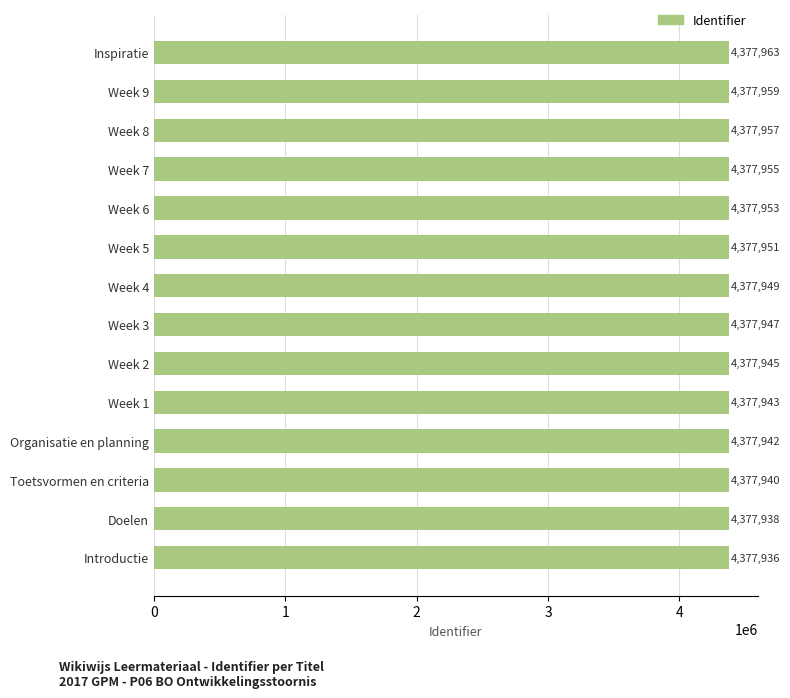

The value at Week 2 is 4377945. True or false?

True